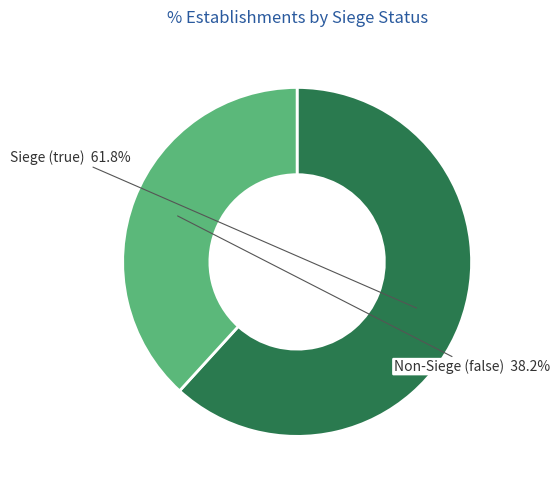

Count the number of slices in the pie.

2